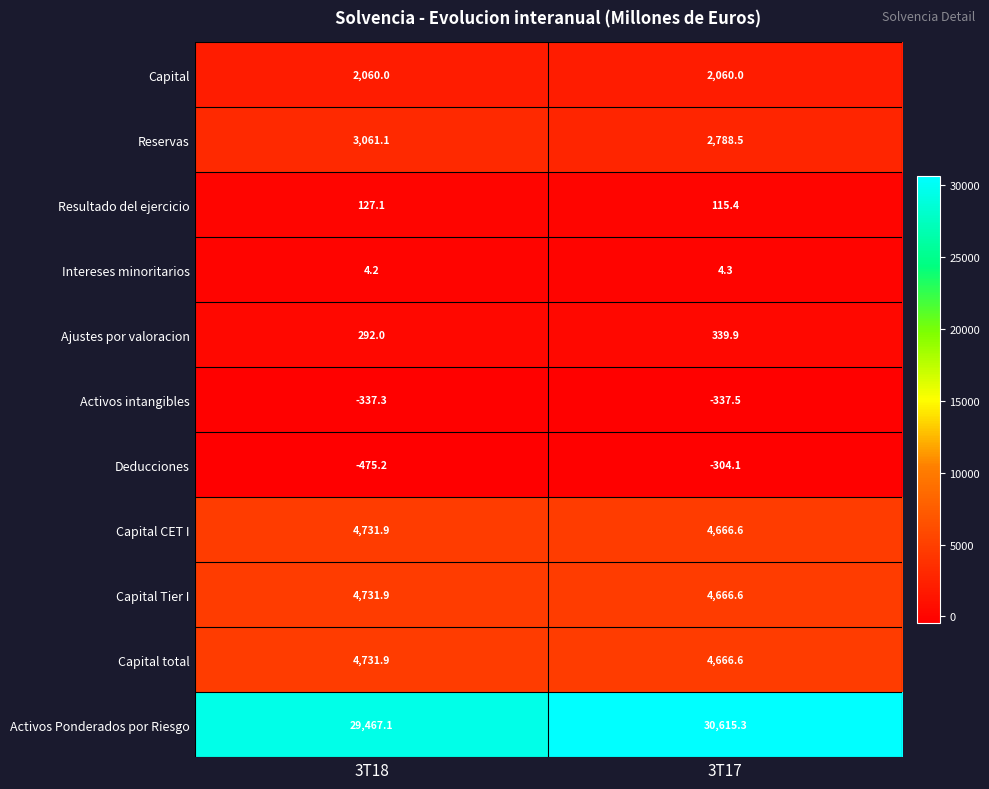

Where does the Ajustes por valoracion series first go above 339?

3T17